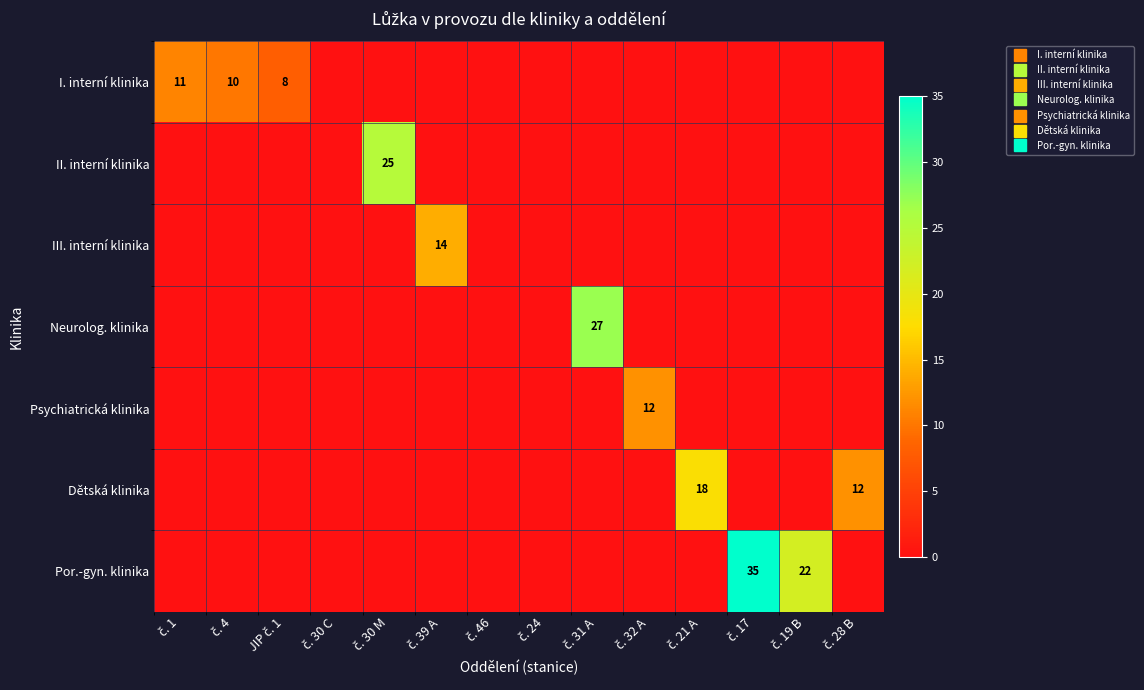

At how many categories does at least one series exceed 22?

3